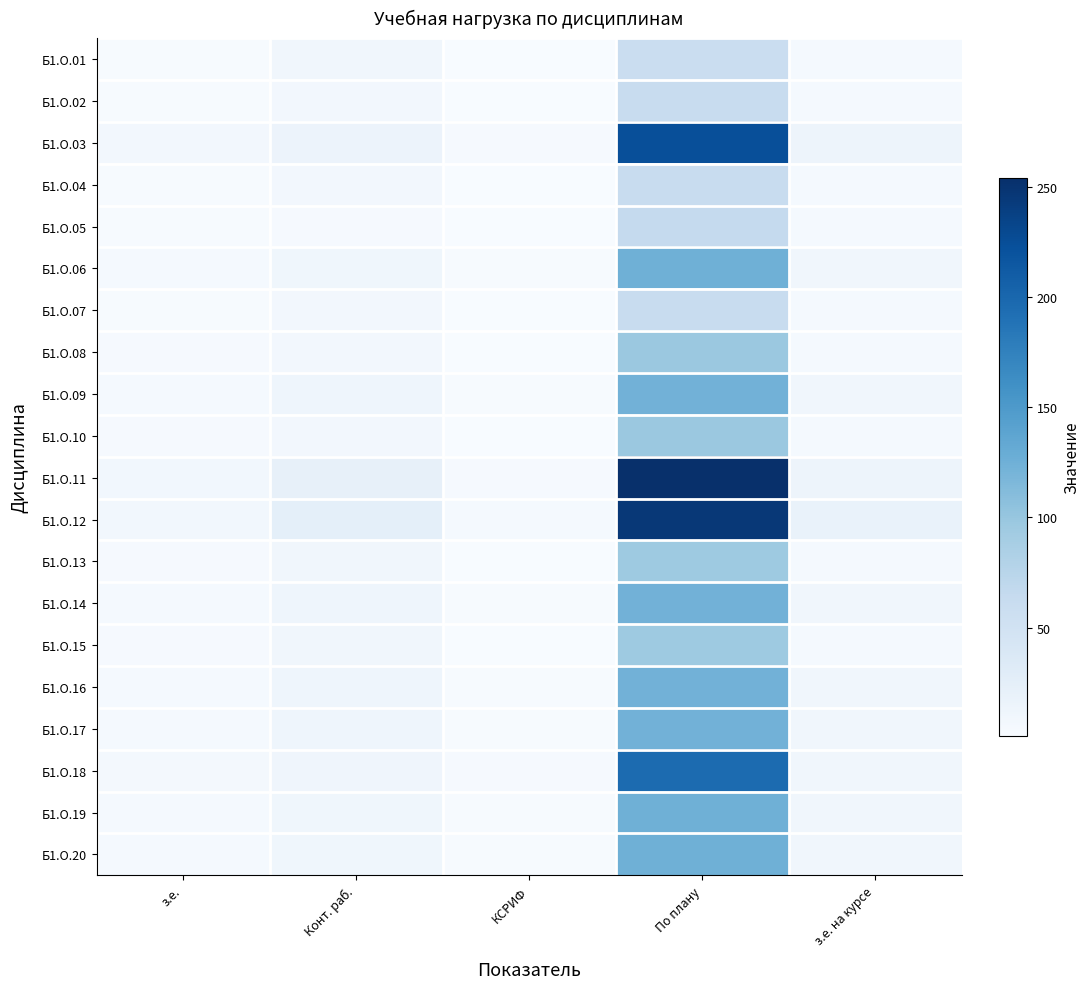

Reading left to right, transcribe all the data shown in this chart.

Б1.О.01: з.е.=2	Конт. раб.=9	КСРИФ=1	По плану=59	з.е. на курсе=4
Б1.О.02: з.е.=2	Конт. раб.=7	КСРИФ=1	По плану=61	з.е. на курсе=4
Б1.О.03: з.е.=7	Конт. раб.=15	КСРИФ=3	По плану=224	з.е. на курсе=13
Б1.О.04: з.е.=2	Конт. раб.=7	КСРИФ=1	По плану=61	з.е. на курсе=4
Б1.О.05: з.е.=2	Конт. раб.=3	КСРИФ=1	По плану=65	з.е. на курсе=4
Б1.О.06: з.е.=4	Конт. раб.=10	КСРИФ=2	По плану=125	з.е. на курсе=9
Б1.О.07: з.е.=2	Конт. раб.=7	КСРИФ=1	По плану=61	з.е. на курсе=4
Б1.О.08: з.е.=3	Конт. раб.=7	КСРИФ=1	По плану=97	з.е. на курсе=4
Б1.О.09: з.е.=4	Конт. раб.=12	КСРИФ=2	По плану=123	з.е. на курсе=9
Б1.О.10: з.е.=3	Конт. раб.=7	КСРИФ=1	По плану=97	з.е. на курсе=4
Б1.О.11: з.е.=8	Конт. раб.=21	КСРИФ=3	По плану=254	з.е. на курсе=13
Б1.О.12: з.е.=8	Конт. раб.=24	КСРИФ=4	По плану=246	з.е. на курсе=18
Б1.О.13: з.е.=3	Конт. раб.=9	КСРИФ=1	По плану=95	з.е. на курсе=4
Б1.О.14: з.е.=4	Конт. раб.=12	КСРИФ=2	По плану=123	з.е. на курсе=9
Б1.О.15: з.е.=3	Конт. раб.=9	КСРИФ=1	По плану=95	з.е. на курсе=4
Б1.О.16: з.е.=4	Конт. раб.=12	КСРИФ=2	По плану=123	з.е. на курсе=9
Б1.О.17: з.е.=4	Конт. раб.=12	КСРИФ=2	По плану=123	з.е. на курсе=9
Б1.О.18: з.е.=6	Конт. раб.=11	КСРИФ=3	По плану=196	з.е. на курсе=9
Б1.О.19: з.е.=4	Конт. раб.=10	КСРИФ=2	По плану=125	з.е. на курсе=9
Б1.О.20: з.е.=4	Конт. раб.=10	КСРИФ=2	По плану=125	з.е. на курсе=9